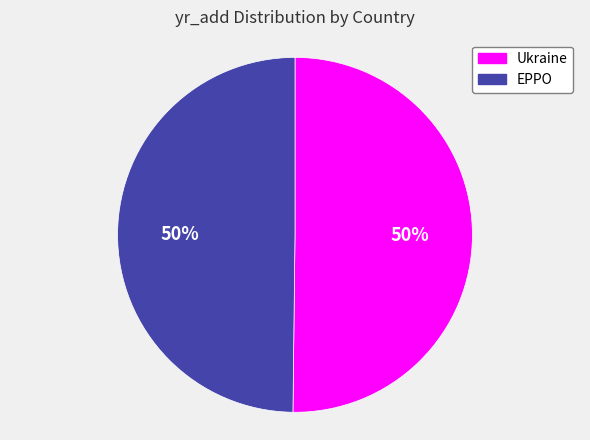

To the nearest percent, what percentage of the pie is Ukraine?

50%